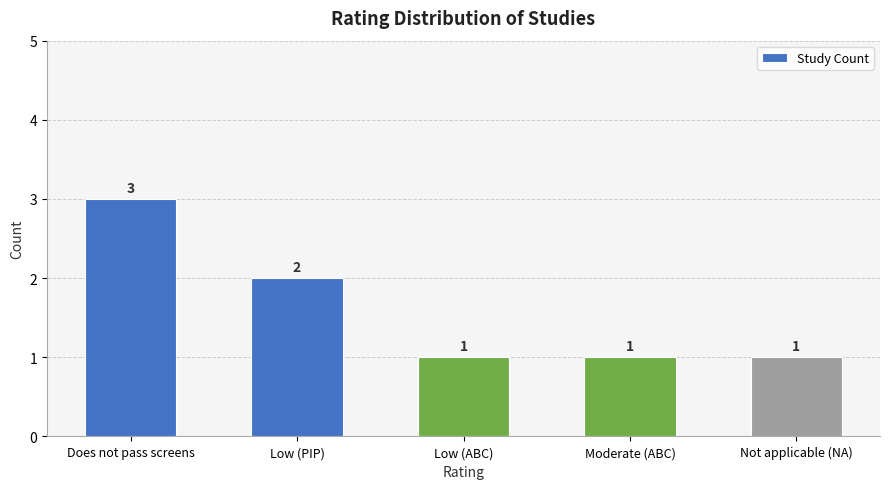

What is the difference between the maximum and minimum values?

2